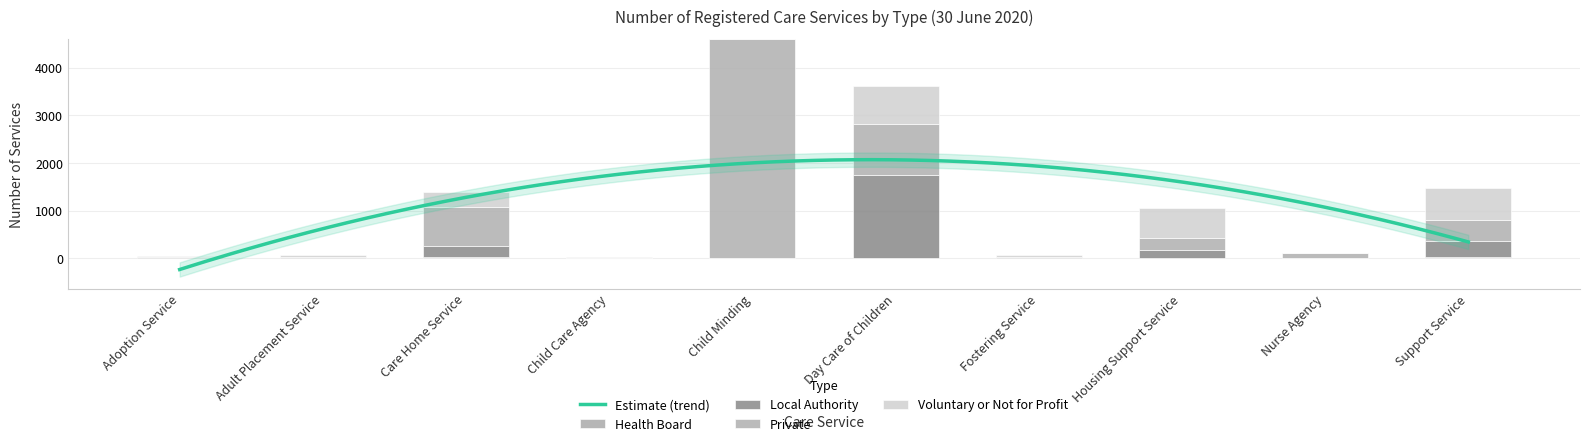

How many bars are there in each group?

4